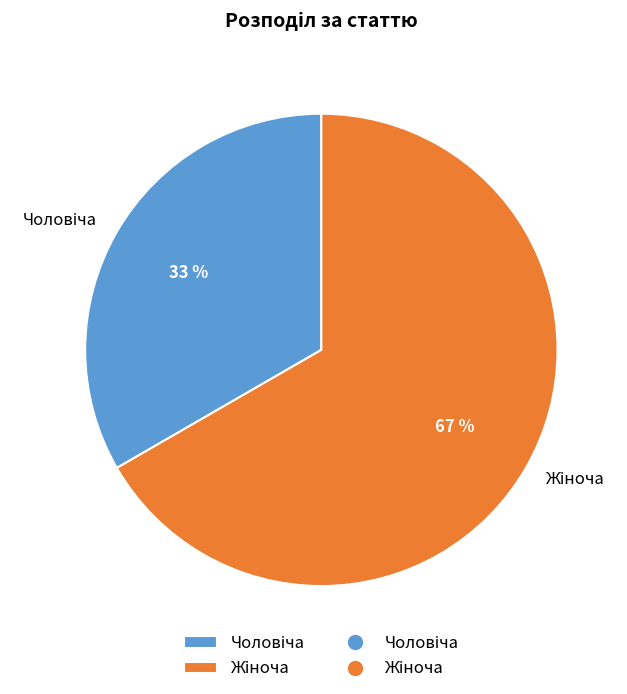

How many segments does this pie chart have?

2